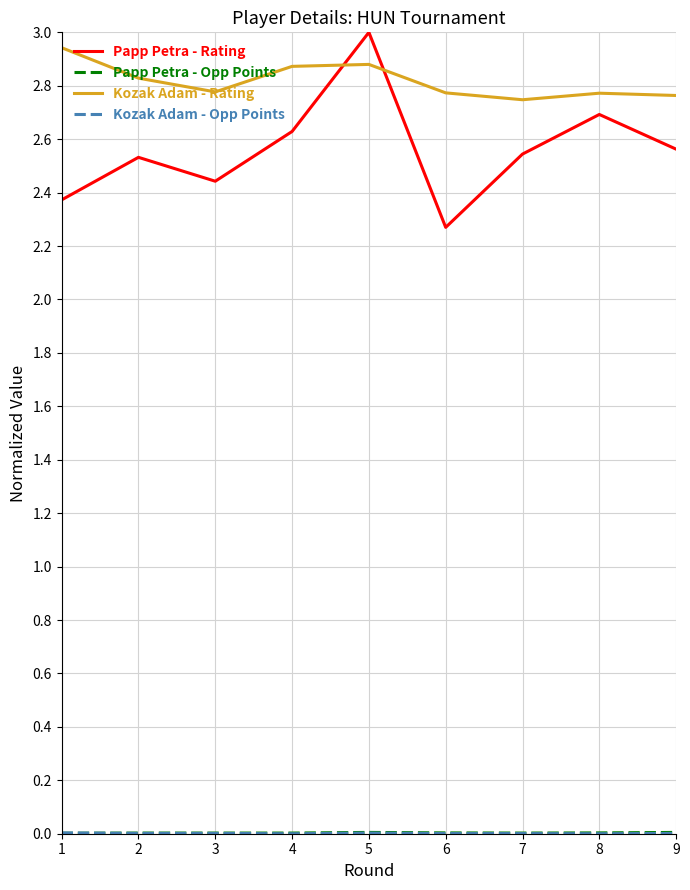

At which category is the sum across all series the highest?

5